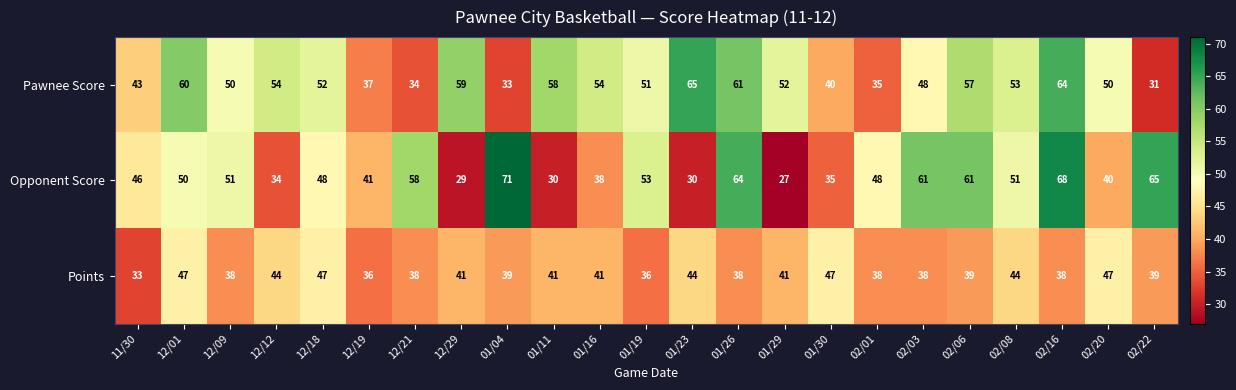

What is the lowest value of the Opponent Score series?

27